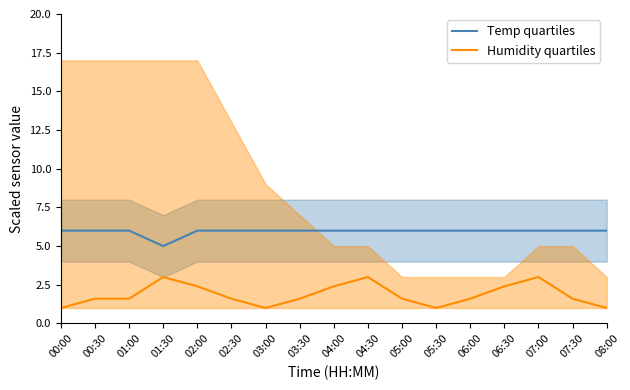

Which series has the widest spread of values?

Humidity quartiles